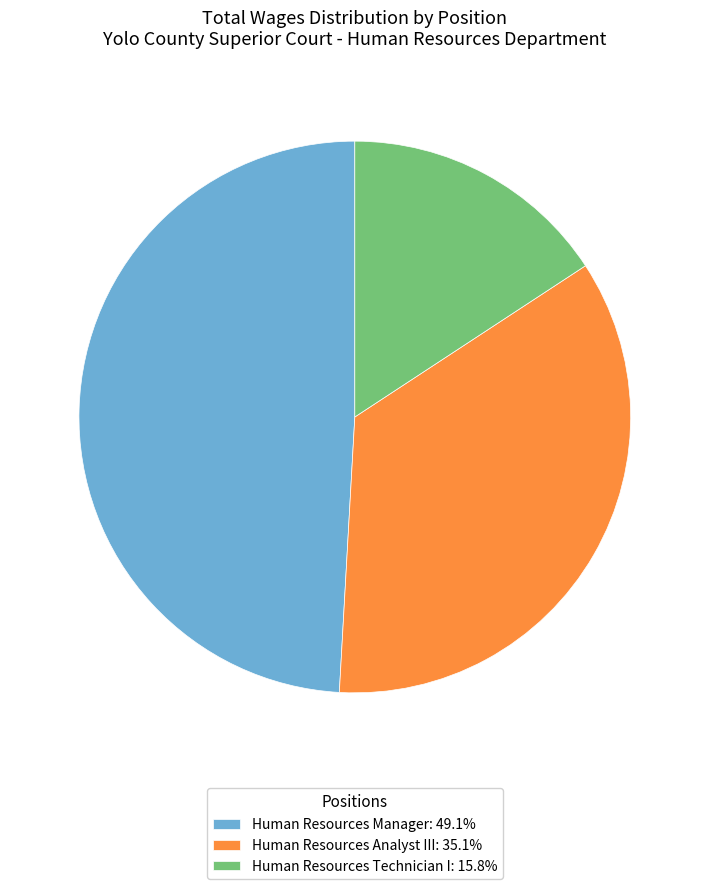

Does any single category account for the majority?

No